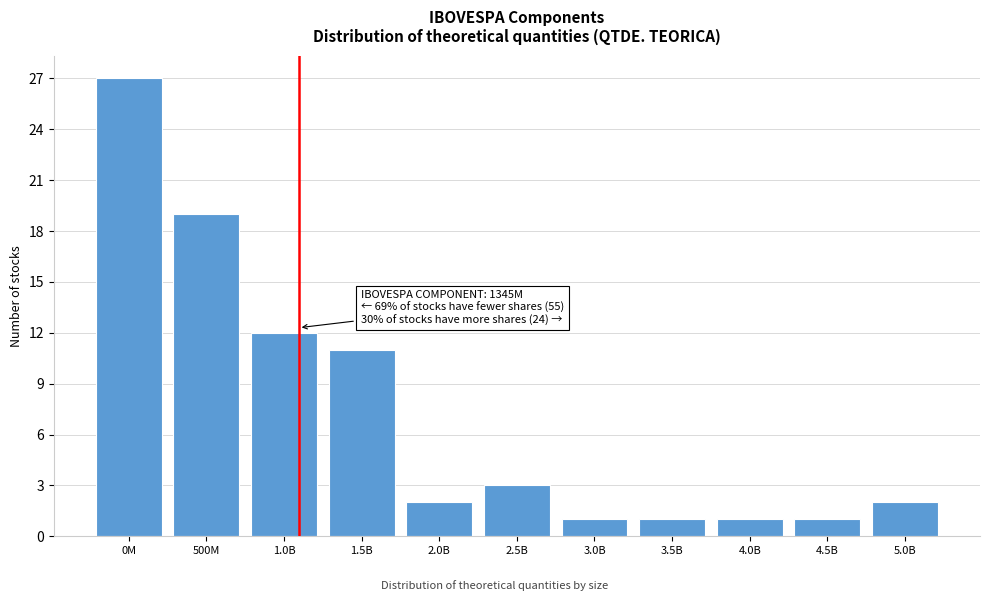

Reading right to left, transcribe all the data shown in this chart.

5.0B=2	4.5B=1	4.0B=1	3.5B=1	3.0B=1	2.5B=3	2.0B=2	1.5B=11	1.0B=12	500M=19	0M=27